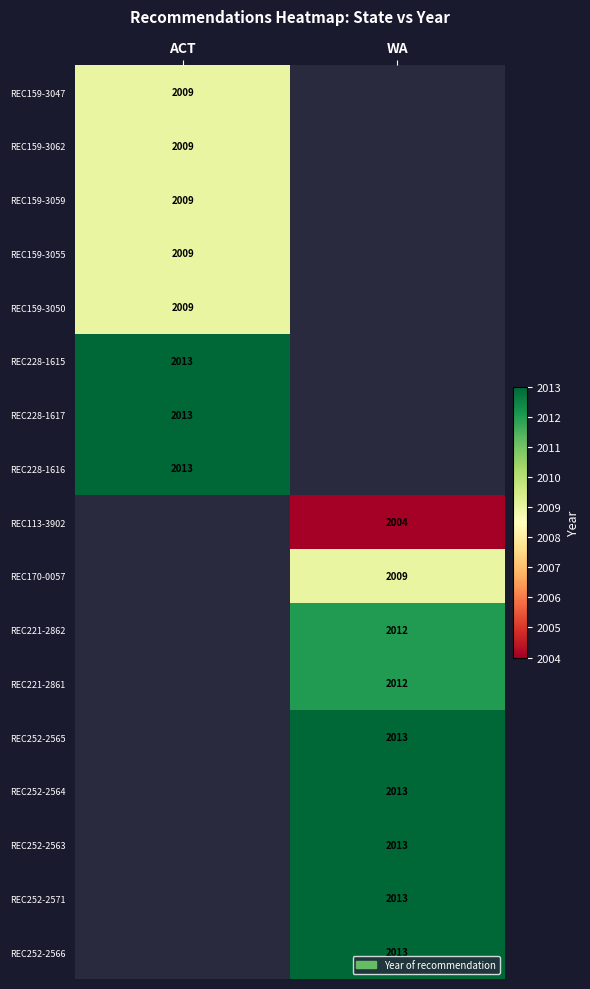

The REC159-3059 series shows 1276 at ACT. True or false?

False